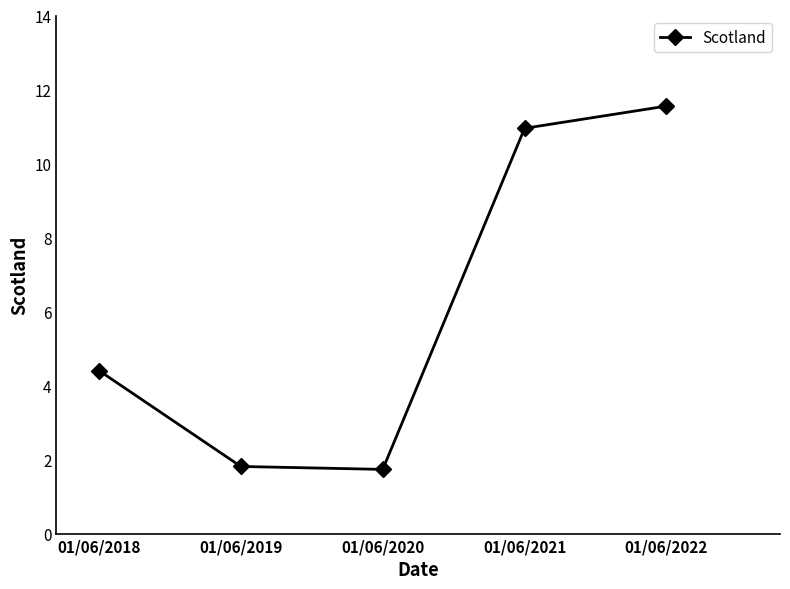

What is the average value?

6.1